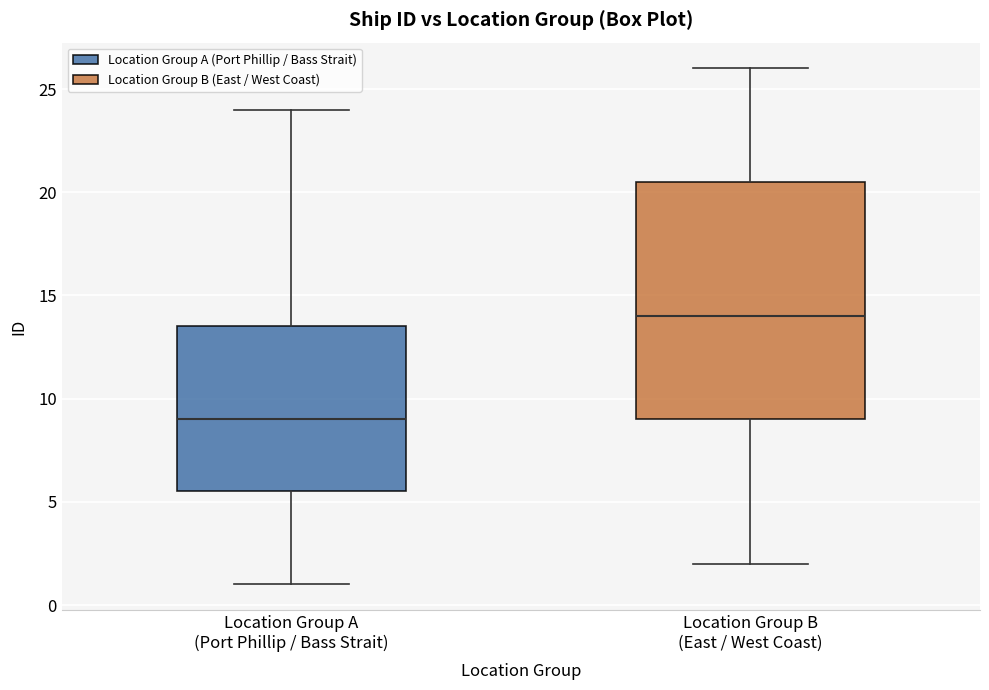

Comparing the boxes themselves (not the whiskers), which one is the tallest?

Location Group B (East / West Coast)